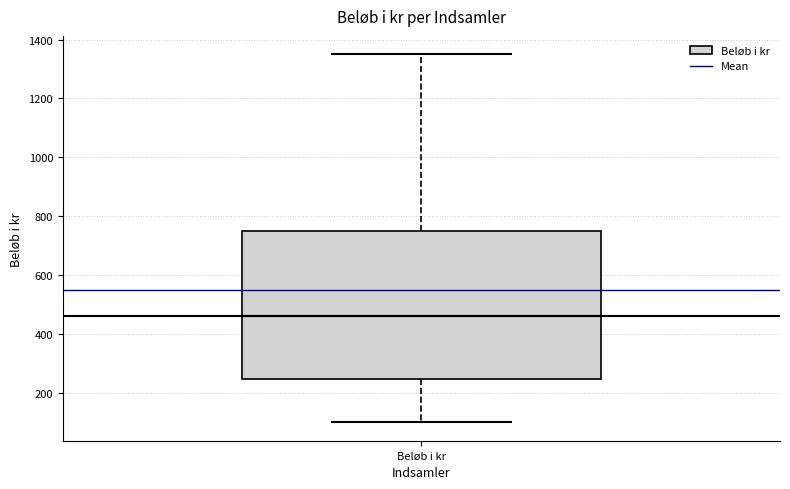

Read this box plot against the y-axis: the position of the median line, the range covered by the box, and the ends of both whiskers. The values are not printed on the chart, so give them approximately, as read against the axis.

median 460, box 240 to 760, whiskers 100 to 1360